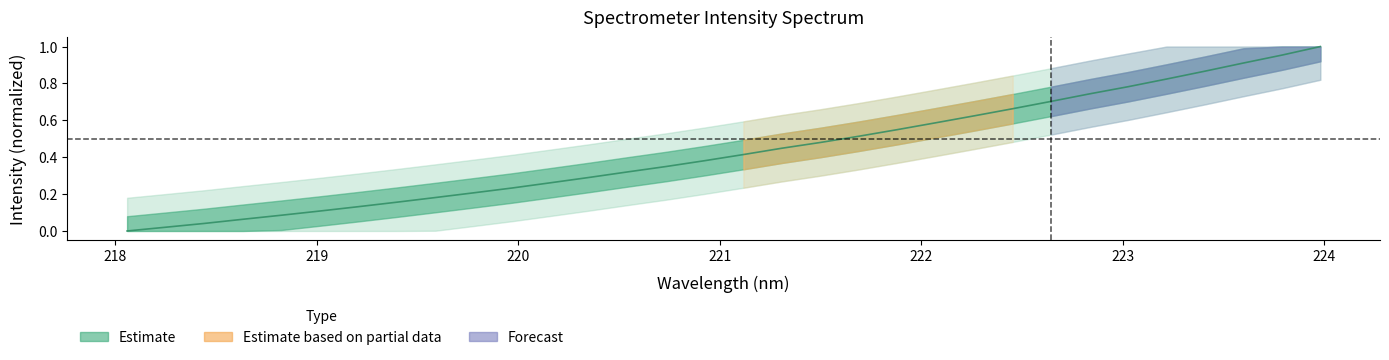

True or false: there are more than 1 points higher than both neighbors.

False